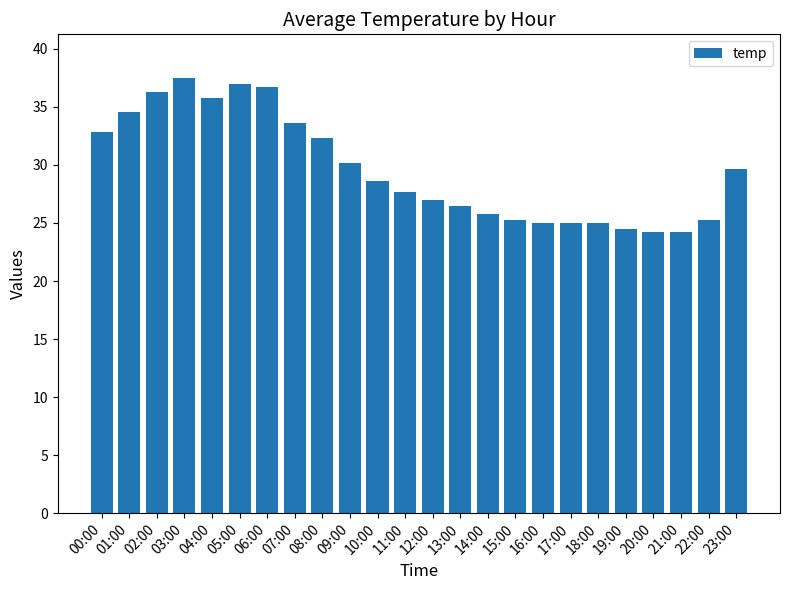

What is the label of the 13th bar from the right?

11:00